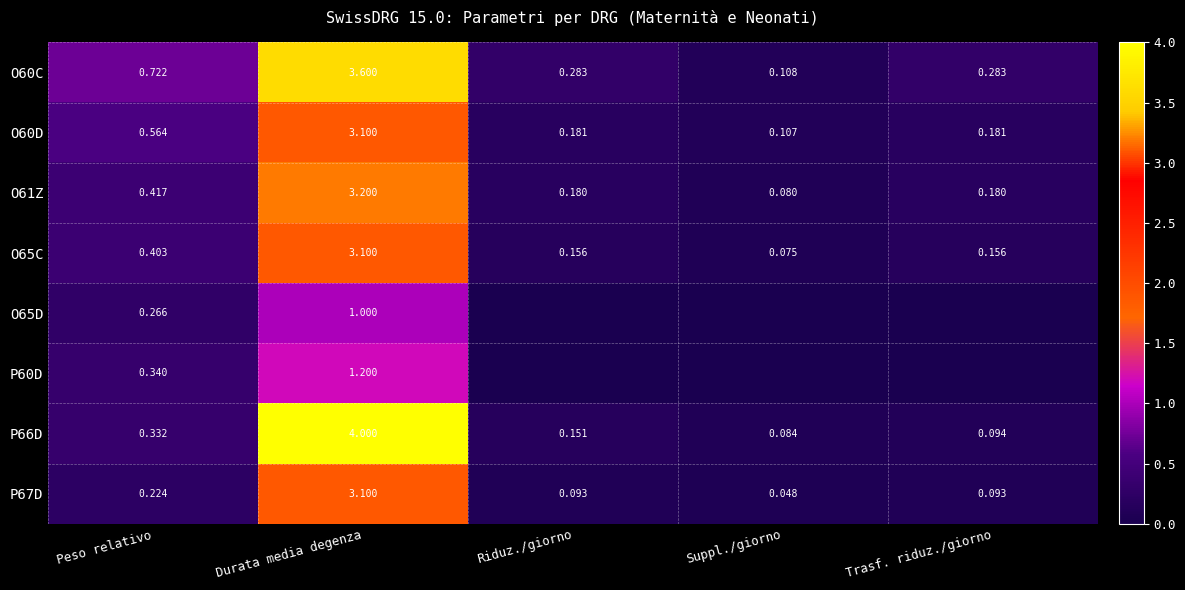

At which label does O60C reach its peak?

Durata media degenza